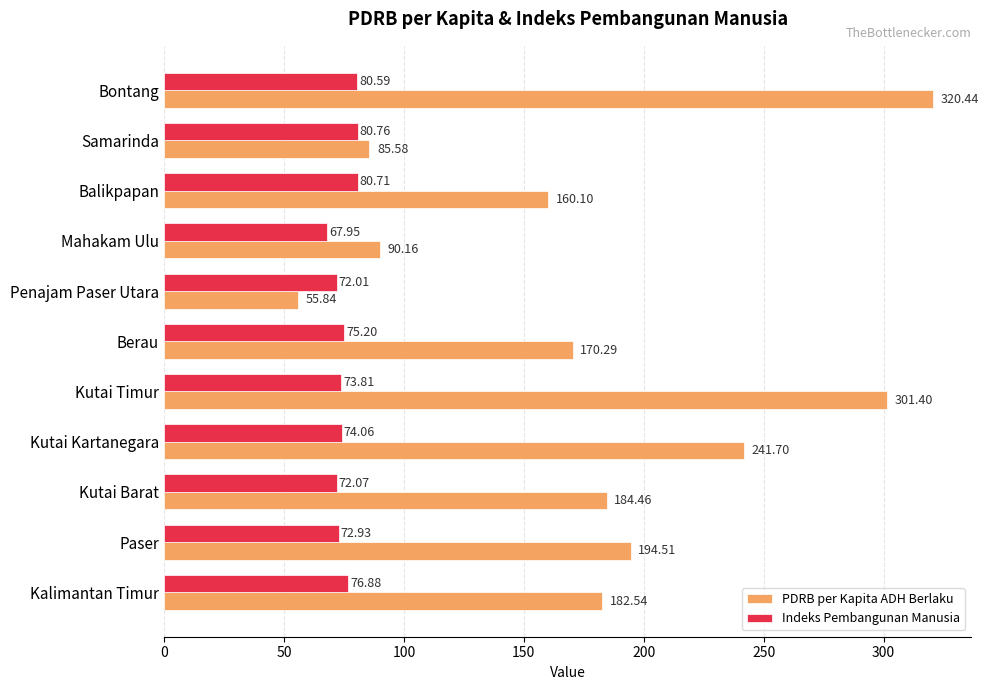

Which series has the largest total across all categories?

PDRB per Kapita ADH Berlaku